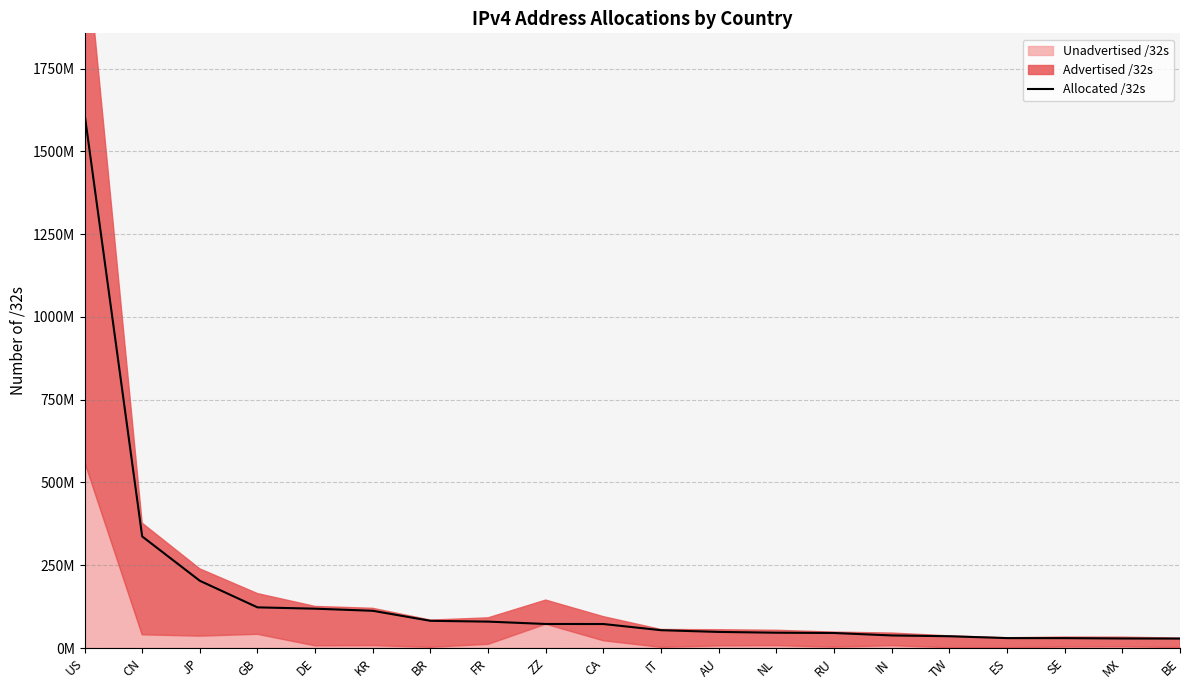

What is the ratio of the value at RU to the value at BE?

1.6